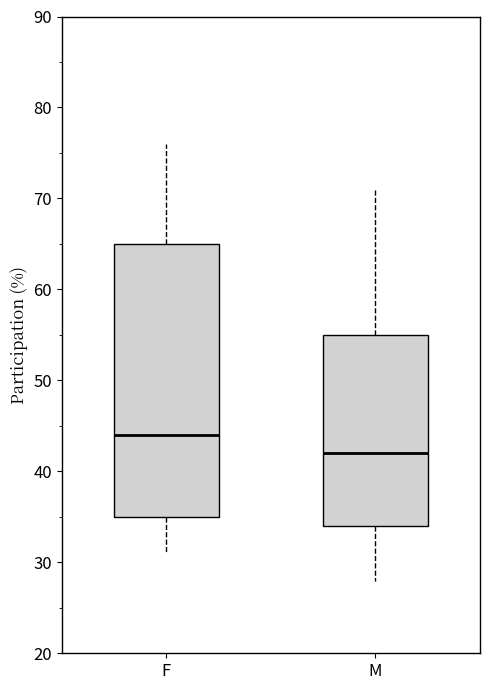

Which box's median line is the highest?

F